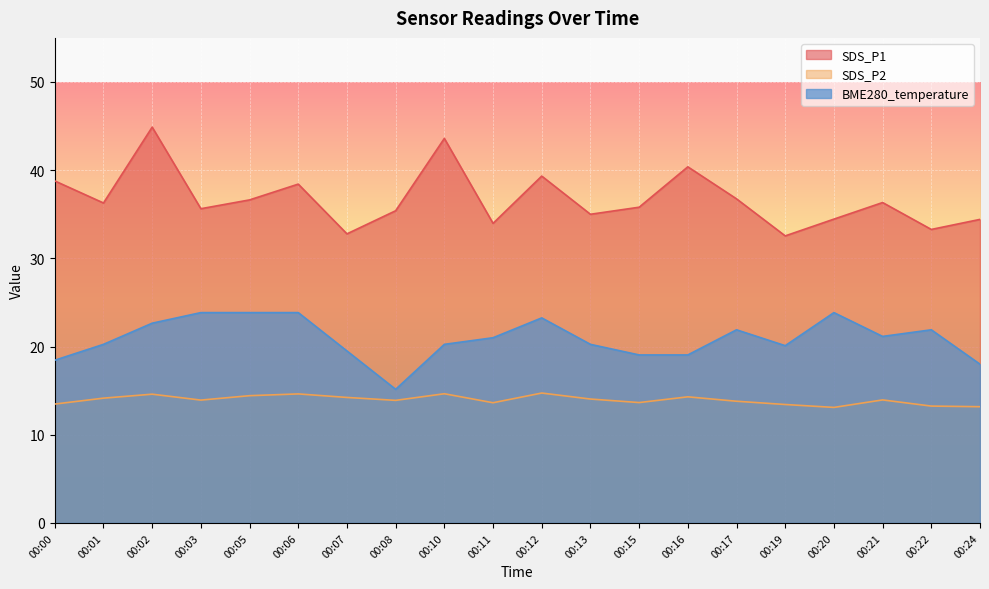

The value of SDS_P2 at 00:13 is 14.1. True or false?

True